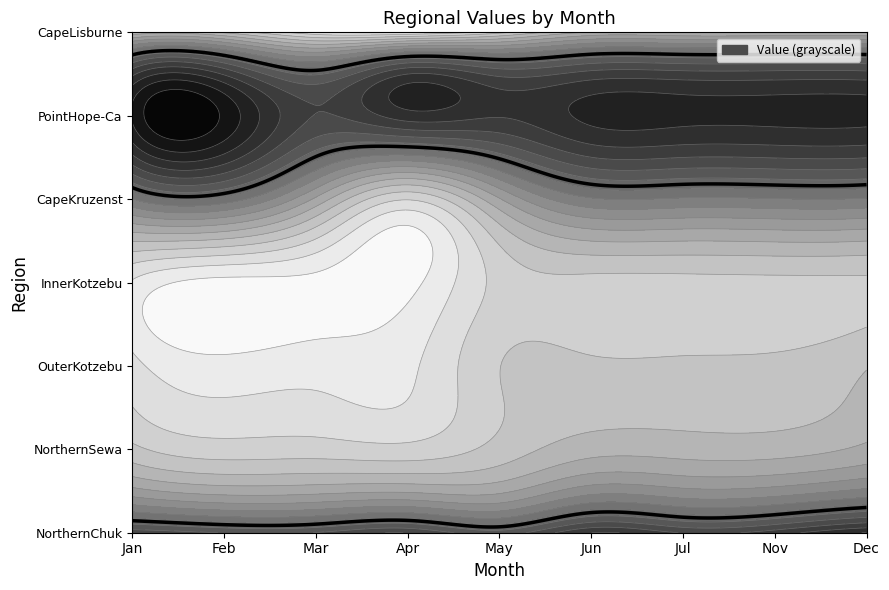

Is it true that CapeKruzenstern-Poin equals 35.7 at Jan?

True